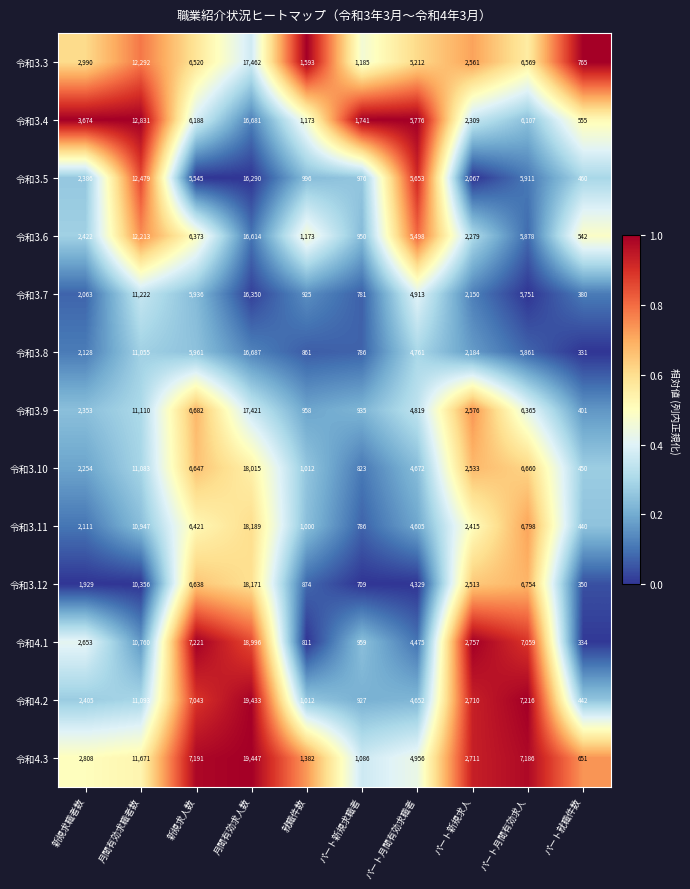

At which label does 令和3.10 first exceed 4672?

月間有効求職者数